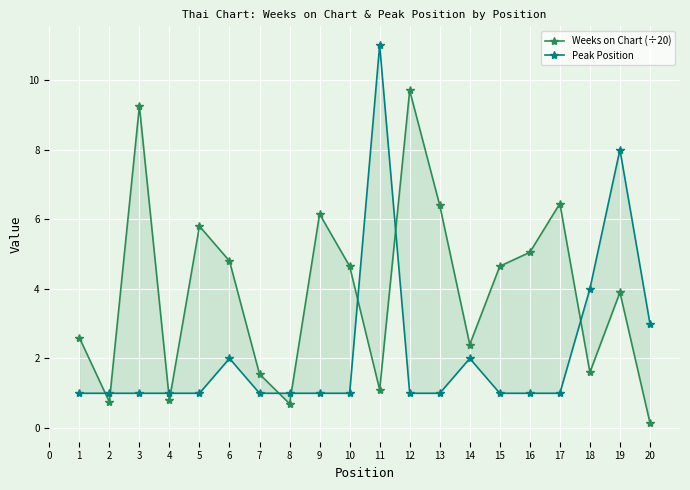

Reading right to left, list all the values displayed in this chart.

Weeks on Chart (÷20): 0.1	3.9	1.6	6.5	5.0	4.7	2.4	6.4	9.7	1.1	4.7	6.2	0.7	1.6	4.8	5.8	0.8	9.2	0.8	2.6
Peak Position: 3.0	8.0	4.0	1.0	1.0	1.0	2.0	1.0	1.0	11.0	1.0	1.0	1.0	1.0	2.0	1.0	1.0	1.0	1.0	1.0